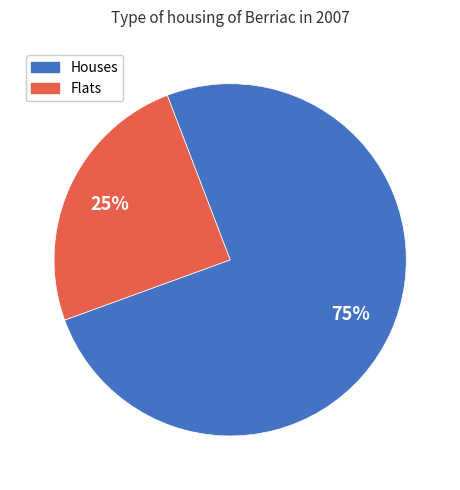

Combined, do Houses and Flats account for over 50%?

Yes